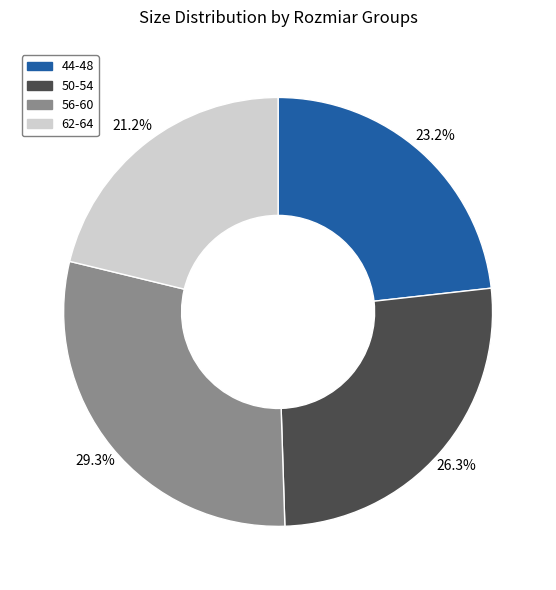

Is 62-64 the majority of the pie?

No